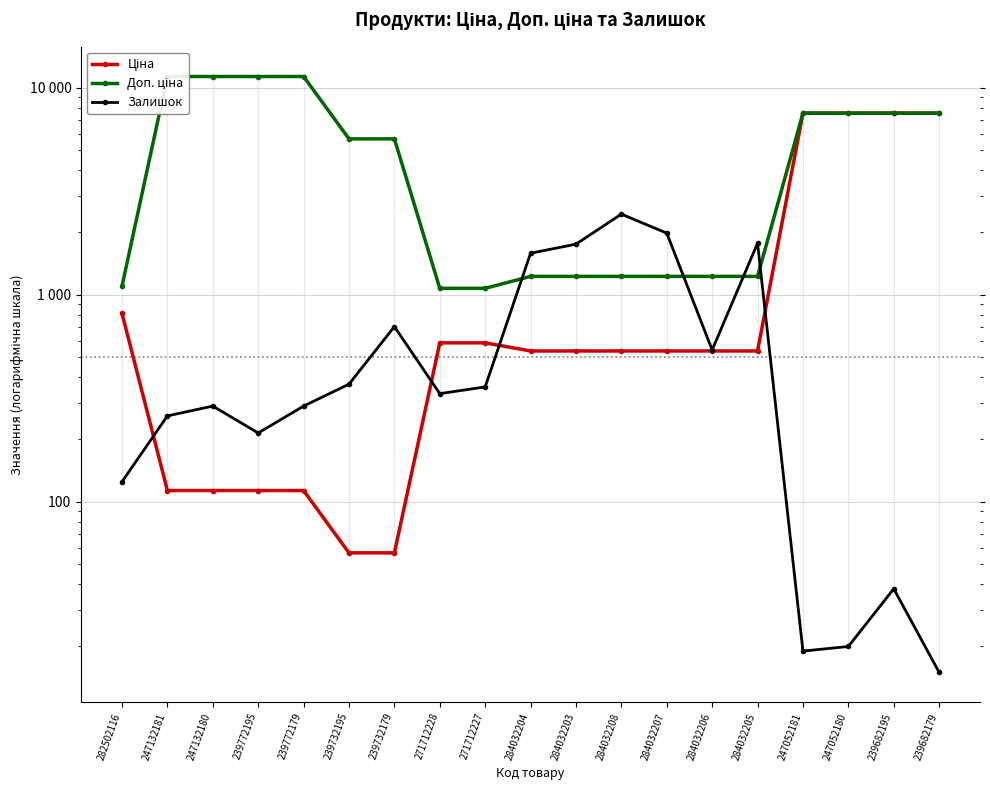

How many times do Залишок and Ціна cross each other?

4